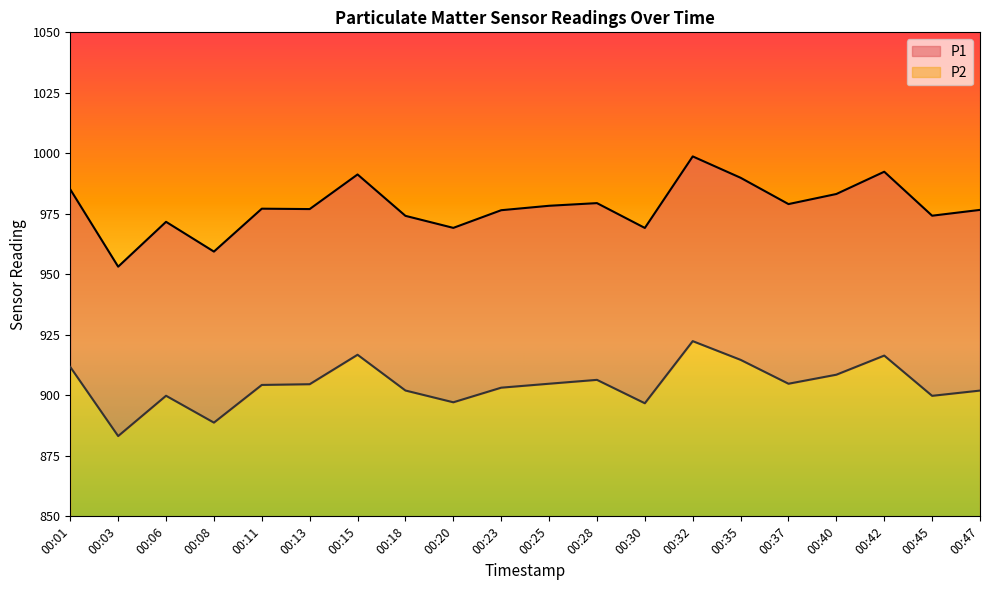

What is the value of the P1 point at the 12th from the left?

979.4